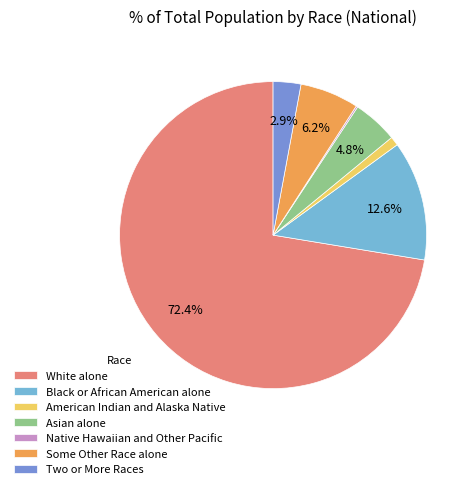

Which has a higher value, Black or African American alone or Asian alone?

Black or African American alone